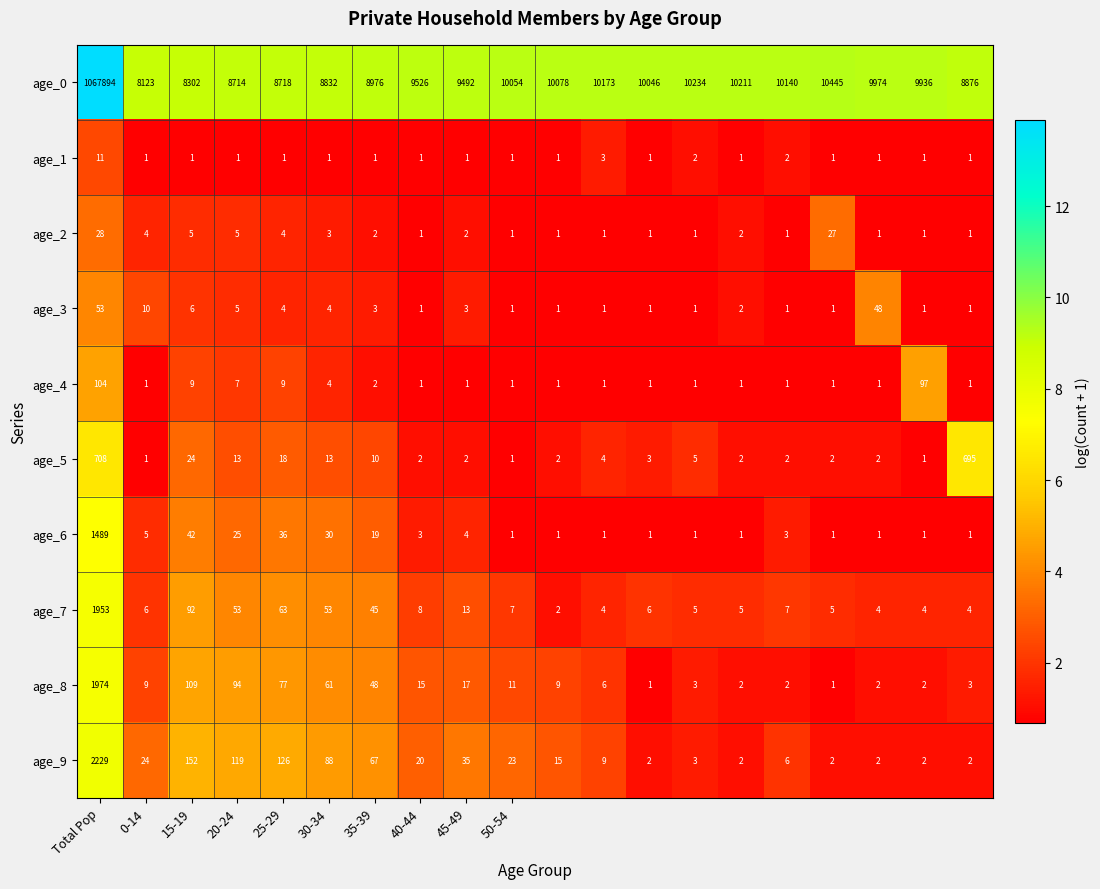

Rank the series by their maximum value, from lowest to highest.

age_1, age_2, age_3, age_4, age_5, age_6, age_7, age_8, age_9, age_0